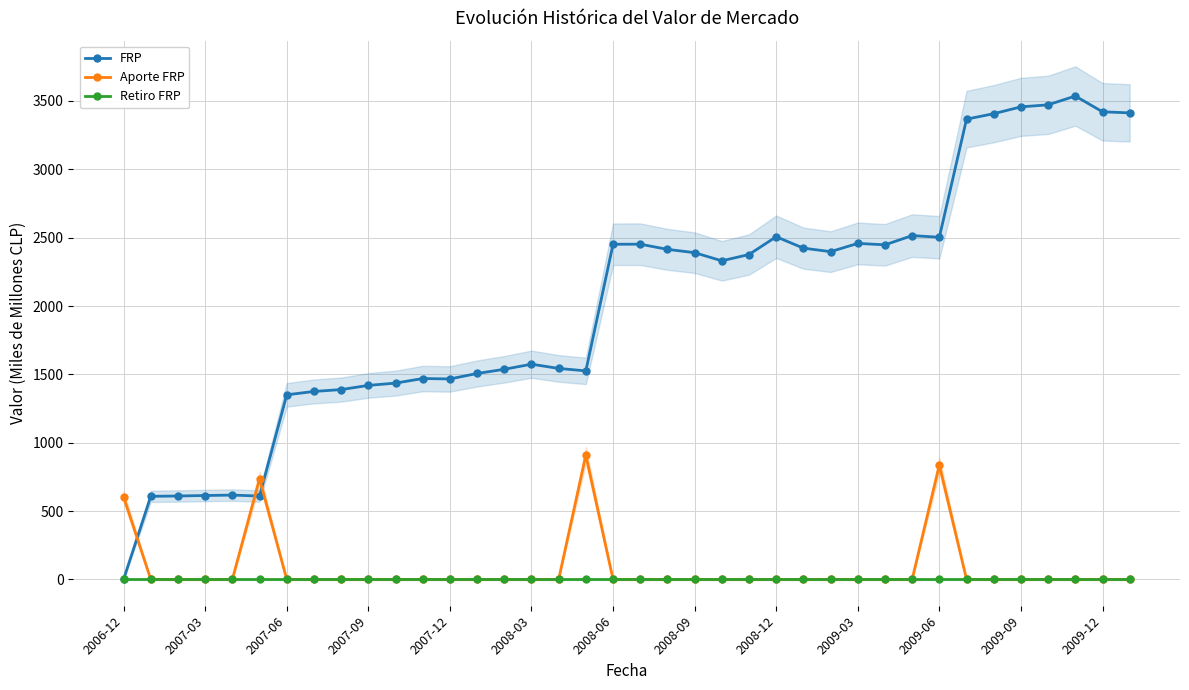

At which label is Aporte FRP closest to 454?

2006-12